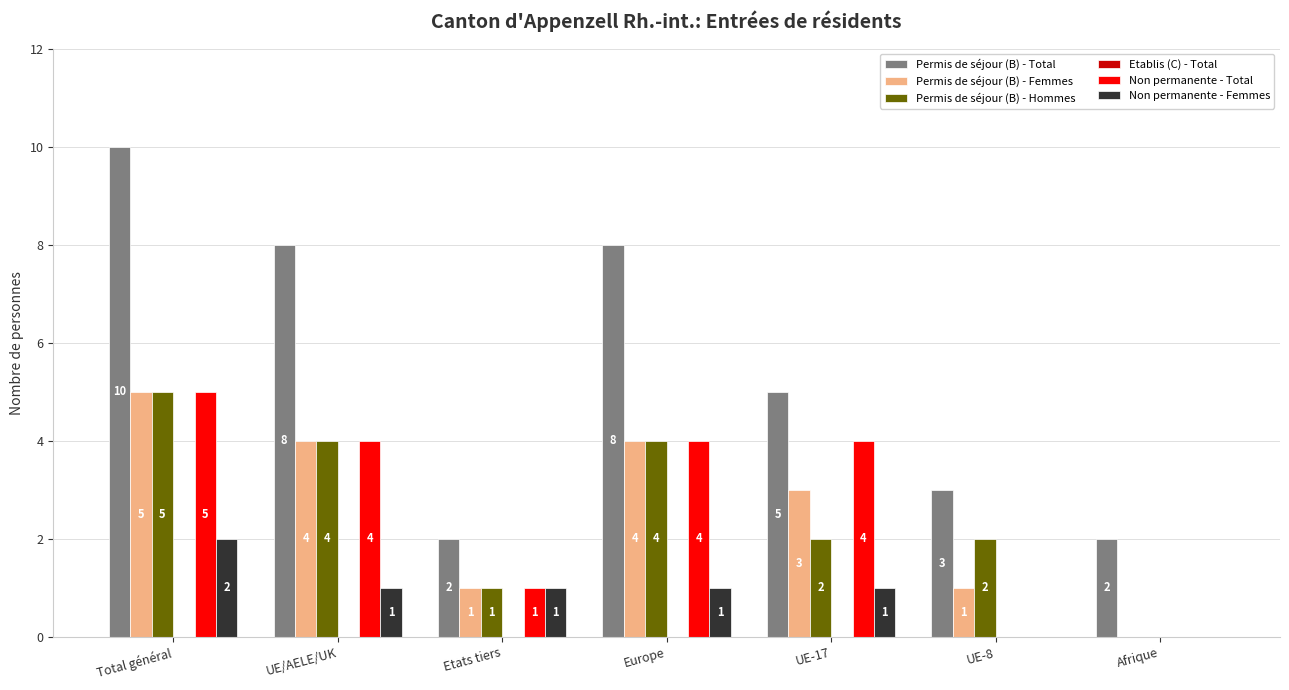

Read the Permis de séjour (B) - Hommes value at Total général.

5